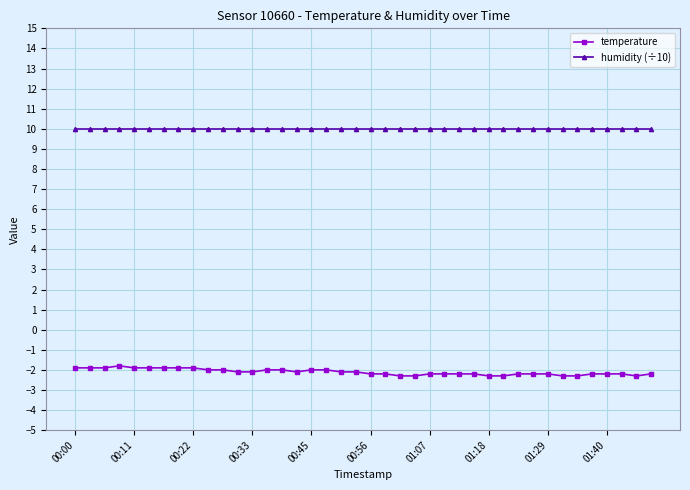

Which series has the widest spread of values?

temperature